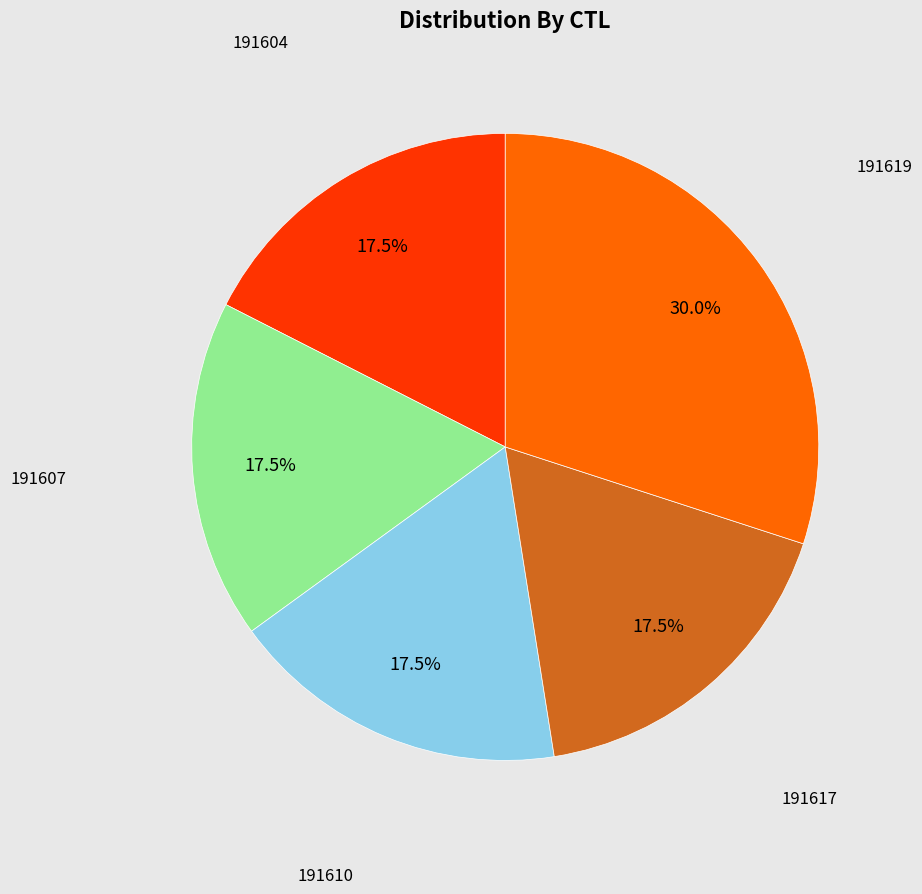

Does any single category account for the majority?

No